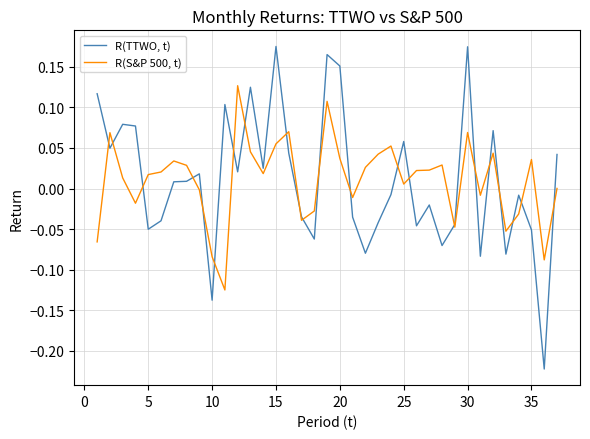

List the series in order of their overall mean, lowest first.

R(S&P 500, t), R(TTWO, t)